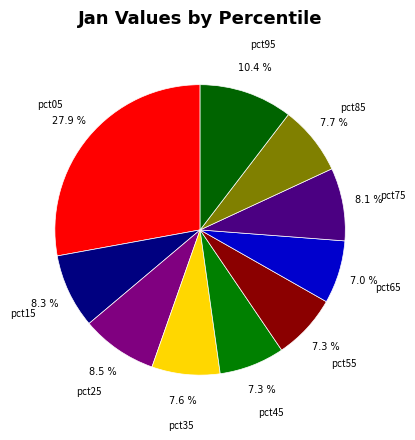

The pct15 slice represents 8% of the pie. True or false?

True